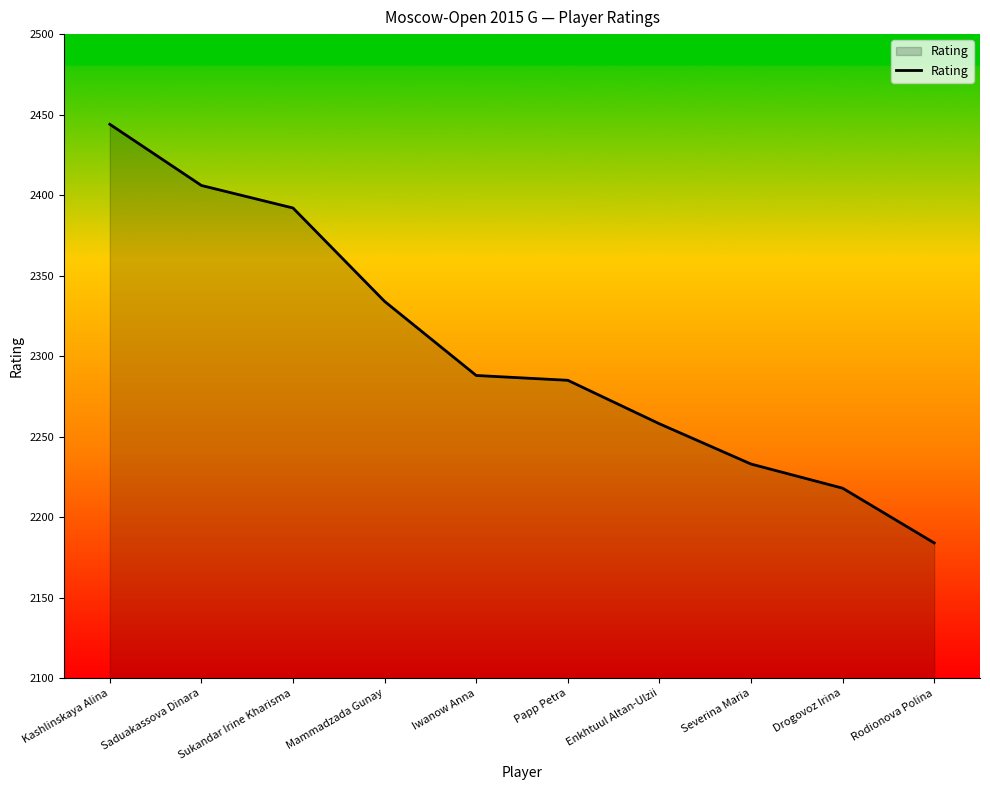

True or false: the data shows 1247 at Sukandar Irine Kharisma.

False